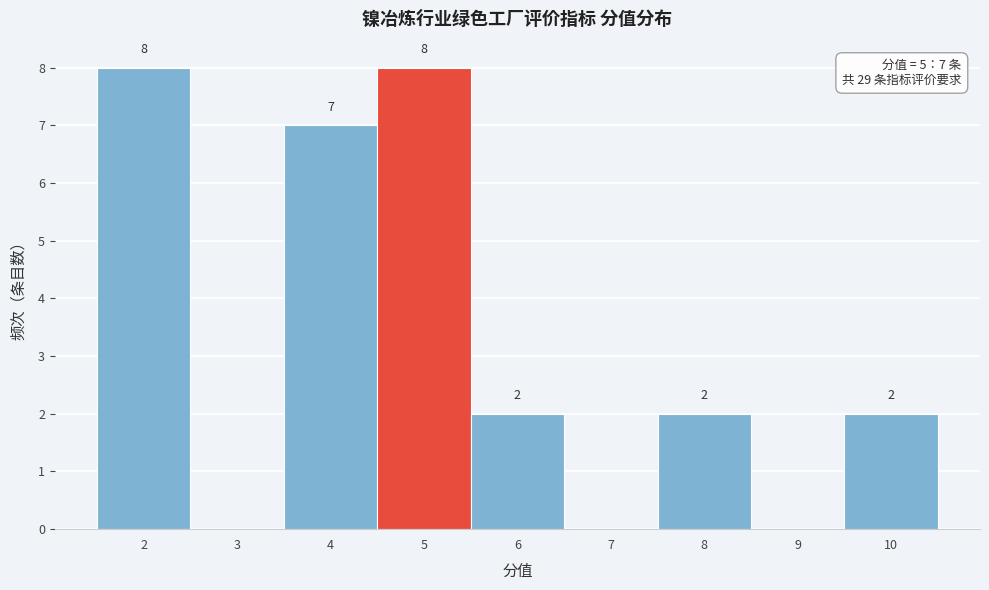

Reading left to right, extract all data points from this chart.

2=8	3=0	4=7	5=8	6=2	7=0	8=2	9=0	10=2